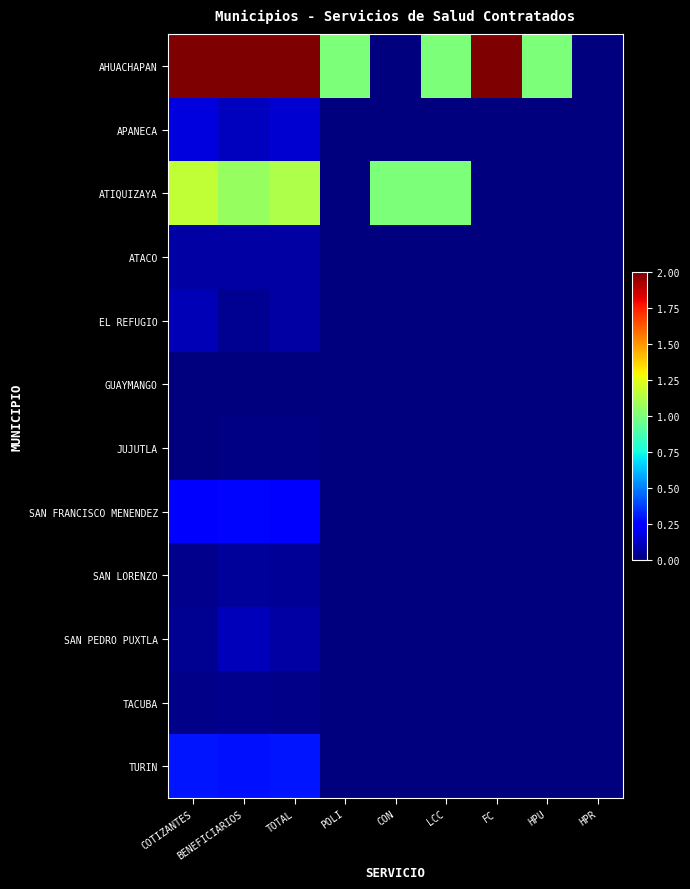

Reading left to right, what are all the values shown in this chart?

AHUACHAPAN: COTIZANTES=2.0	BENEFICIARIOS=2.0	TOTAL=2.0	POLI=1.0	CON=0.0	LCC=1.0	FC=2.0	HPU=1.0	HPR=0.0
APANECA: COTIZANTES=0.2	BENEFICIARIOS=0.1	TOTAL=0.1	POLI=0.0	CON=0.0	LCC=0.0	FC=0.0	HPU=0.0	HPR=0.0
ATIQUIZAYA: COTIZANTES=1.2	BENEFICIARIOS=1.1	TOTAL=1.1	POLI=0.0	CON=1.0	LCC=1.0	FC=0.0	HPU=0.0	HPR=0.0
ATACO: COTIZANTES=0.1	BENEFICIARIOS=0.1	TOTAL=0.1	POLI=0.0	CON=0.0	LCC=0.0	FC=0.0	HPU=0.0	HPR=0.0
EL REFUGIO: COTIZANTES=0.1	BENEFICIARIOS=0.0	TOTAL=0.1	POLI=0.0	CON=0.0	LCC=0.0	FC=0.0	HPU=0.0	HPR=0.0
GUAYMANGO: COTIZANTES=0.0	BENEFICIARIOS=0.0	TOTAL=0.0	POLI=0.0	CON=0.0	LCC=0.0	FC=0.0	HPU=0.0	HPR=0.0
JUJUTLA: COTIZANTES=0.0	BENEFICIARIOS=0.0	TOTAL=0.0	POLI=0.0	CON=0.0	LCC=0.0	FC=0.0	HPU=0.0	HPR=0.0
SAN FRANCISCO MENENDEZ: COTIZANTES=0.2	BENEFICIARIOS=0.3	TOTAL=0.2	POLI=0.0	CON=0.0	LCC=0.0	FC=0.0	HPU=0.0	HPR=0.0
SAN LORENZO: COTIZANTES=0.0	BENEFICIARIOS=0.1	TOTAL=0.0	POLI=0.0	CON=0.0	LCC=0.0	FC=0.0	HPU=0.0	HPR=0.0
SAN PEDRO PUXTLA: COTIZANTES=0.0	BENEFICIARIOS=0.1	TOTAL=0.1	POLI=0.0	CON=0.0	LCC=0.0	FC=0.0	HPU=0.0	HPR=0.0
TACUBA: COTIZANTES=0.0	BENEFICIARIOS=0.0	TOTAL=0.0	POLI=0.0	CON=0.0	LCC=0.0	FC=0.0	HPU=0.0	HPR=0.0
TURIN: COTIZANTES=0.3	BENEFICIARIOS=0.3	TOTAL=0.3	POLI=0.0	CON=0.0	LCC=0.0	FC=0.0	HPU=0.0	HPR=0.0